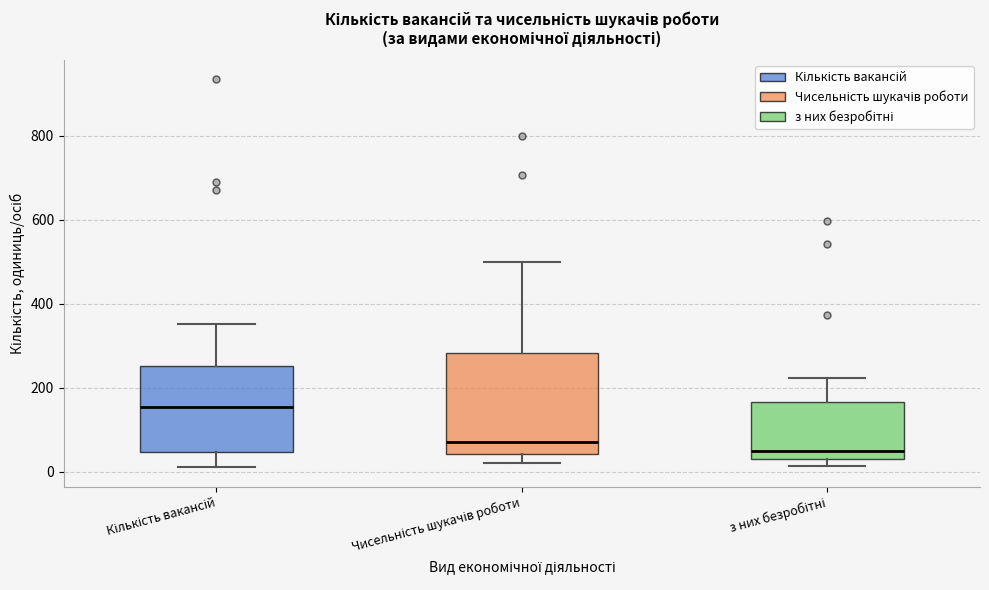

Reading left to right, read every box against the y-axis: the position of its median line, the range the box covers, and the ends of its whiskers. The values are not printed on the chart, so give them approximately, as read against the axis.

Кількість вакансій: median 160, box 40 to 260, whiskers 20 to 360
Чисельність шукачів роботи: median 80, box 40 to 280, whiskers 20 to 500
з них безробітні: median 40 (just above the box's lower edge), box 40 to 160, whiskers 20 to 220